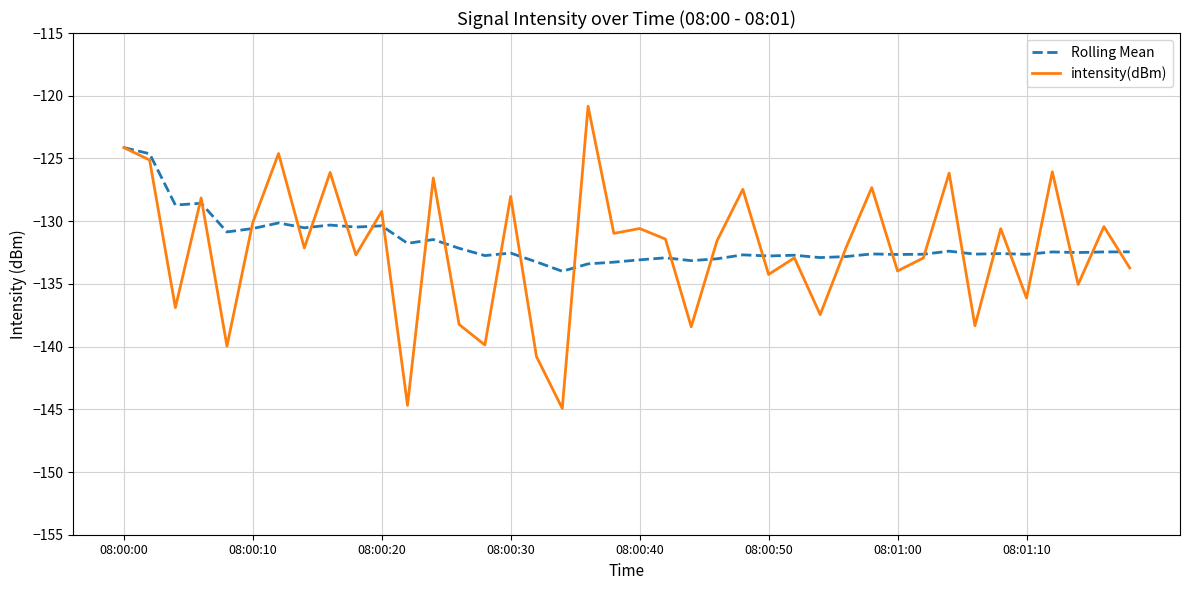

Which series has the largest total across all categories?

Rolling Mean